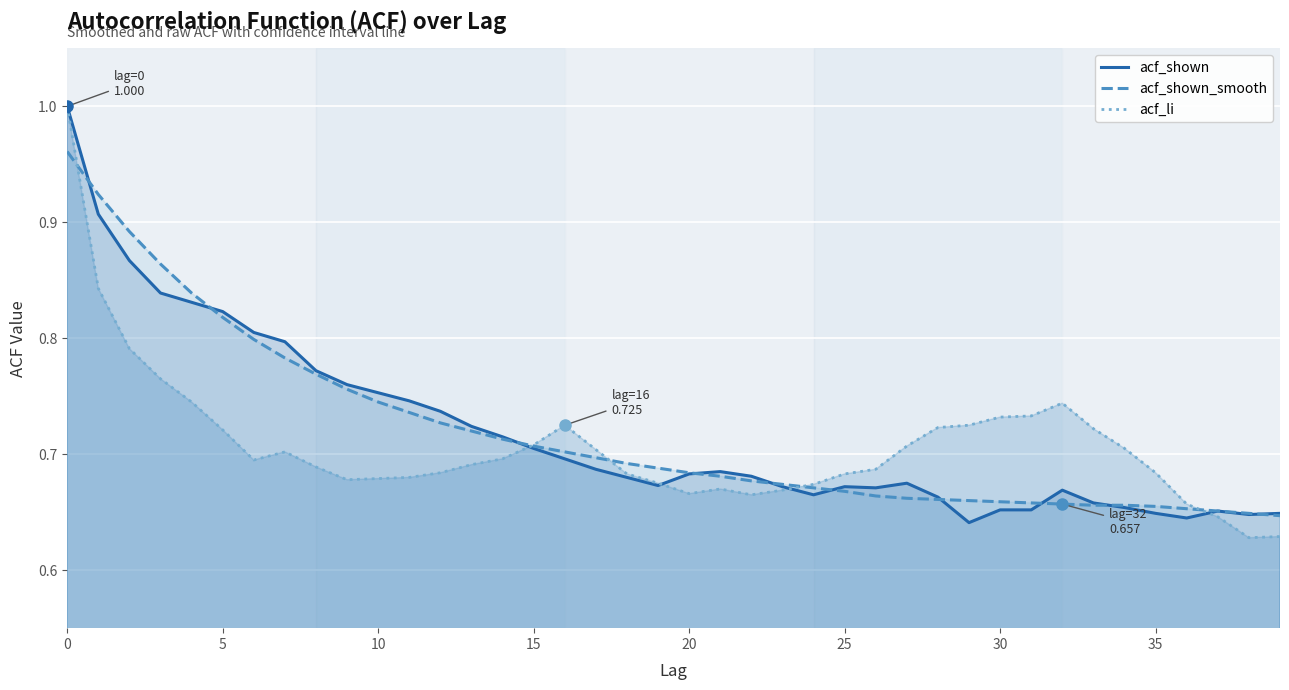

What is the difference between the highest and lowest values at 9?

0.1